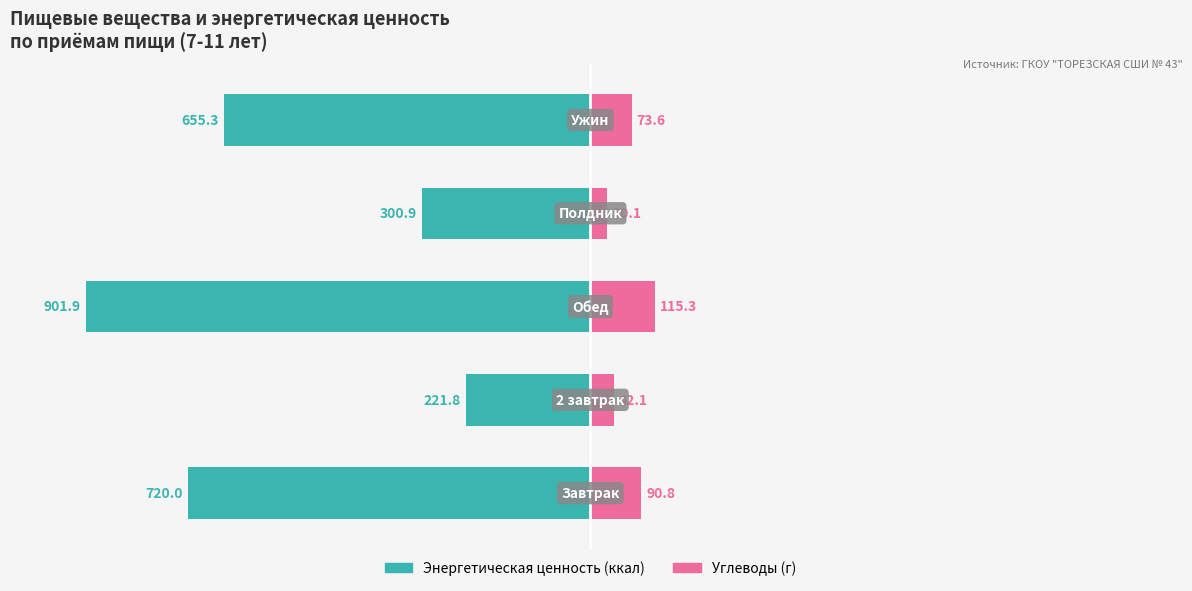

Where is Энергетическая ценность nearest to the value -62?

4